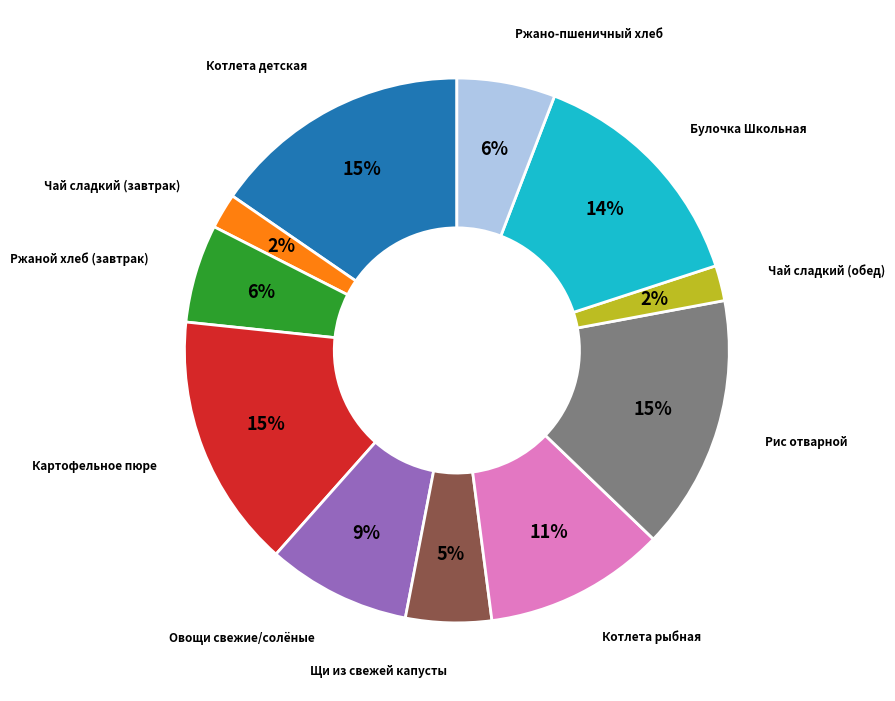

Is Котлета рыбная the majority of the pie?

No